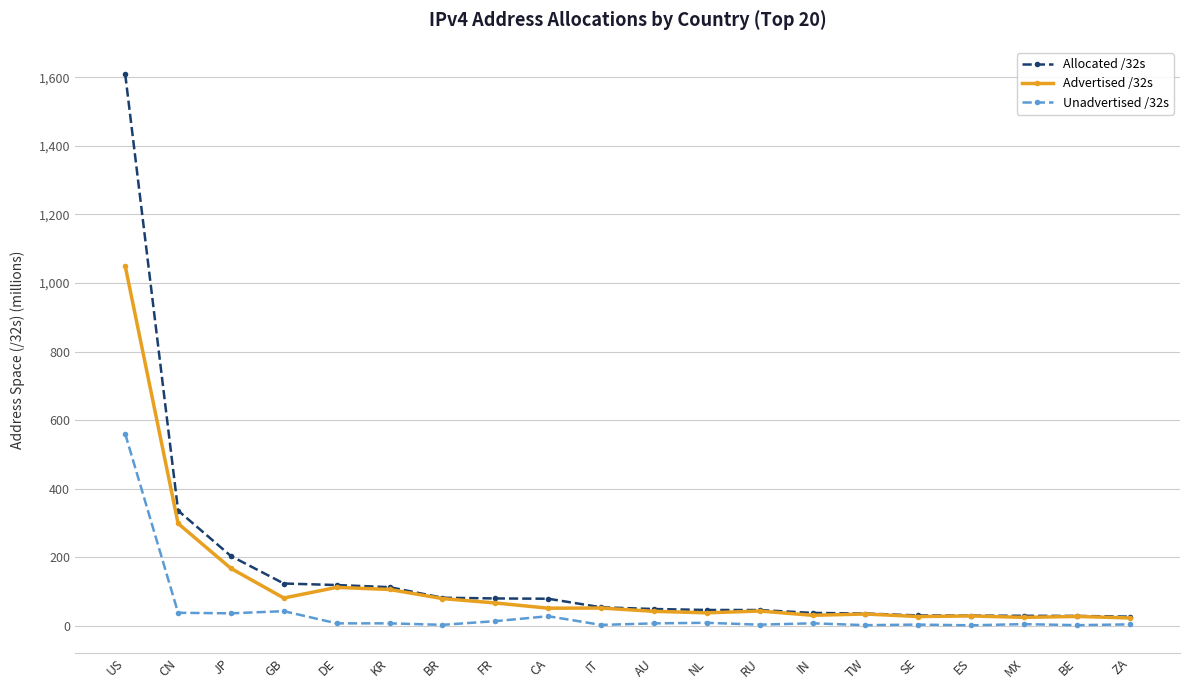

What is the approximate value of Allocated /32s at SE?

29.8